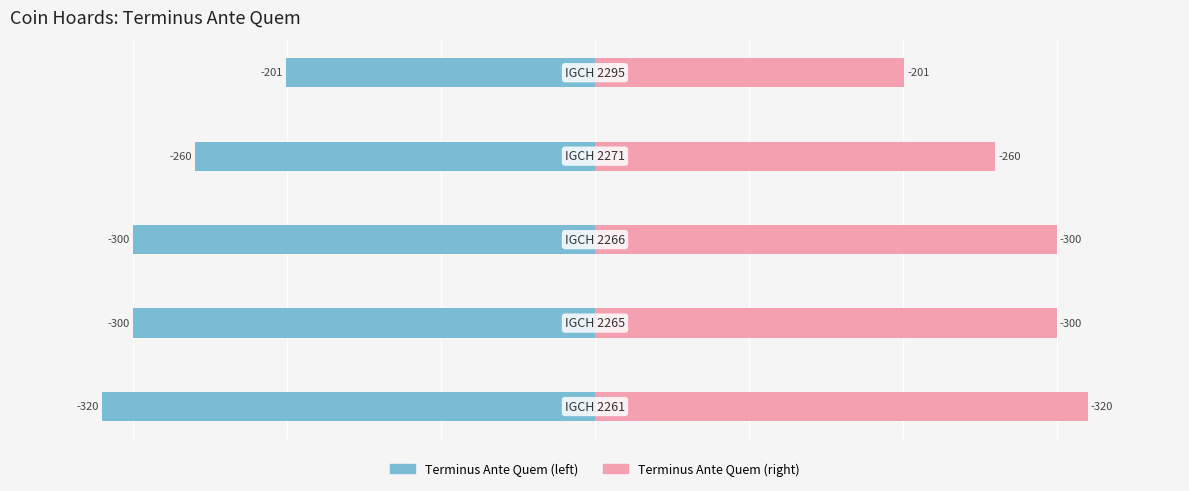

Is it true that Terminus Ante Quem equals 205 at −200?

False